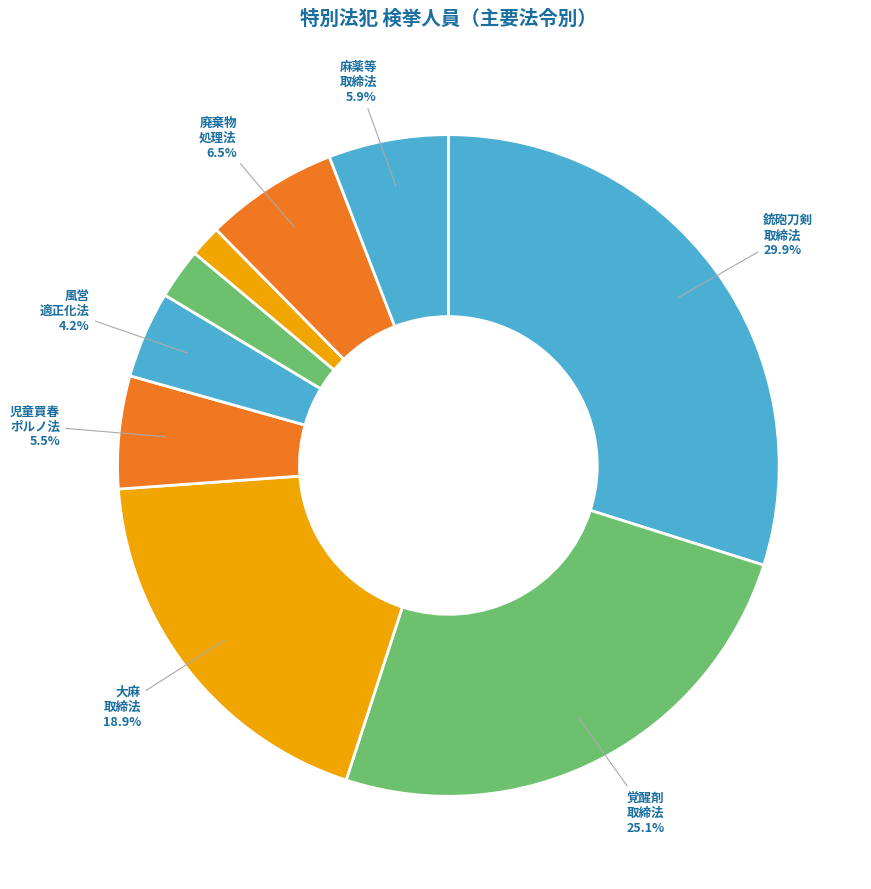

Does any single category account for the majority?

No